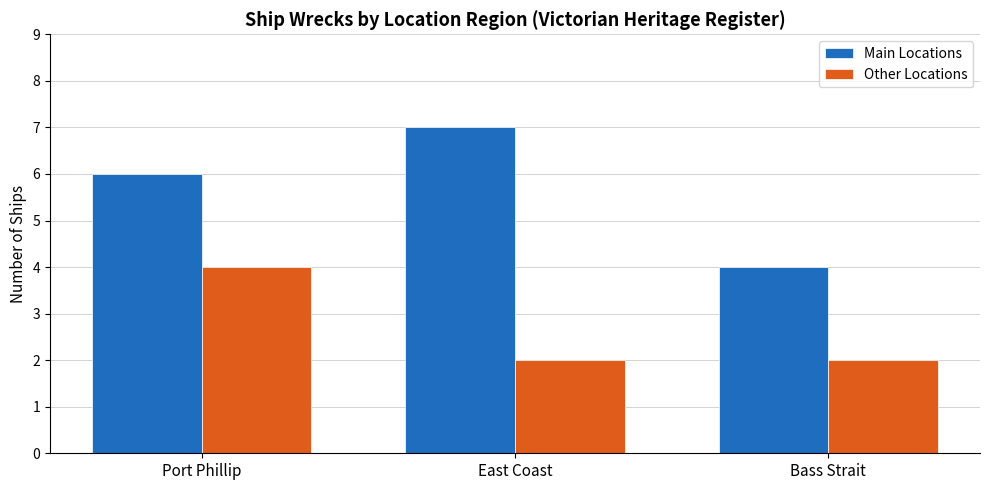

What is the greatest value displayed?

7